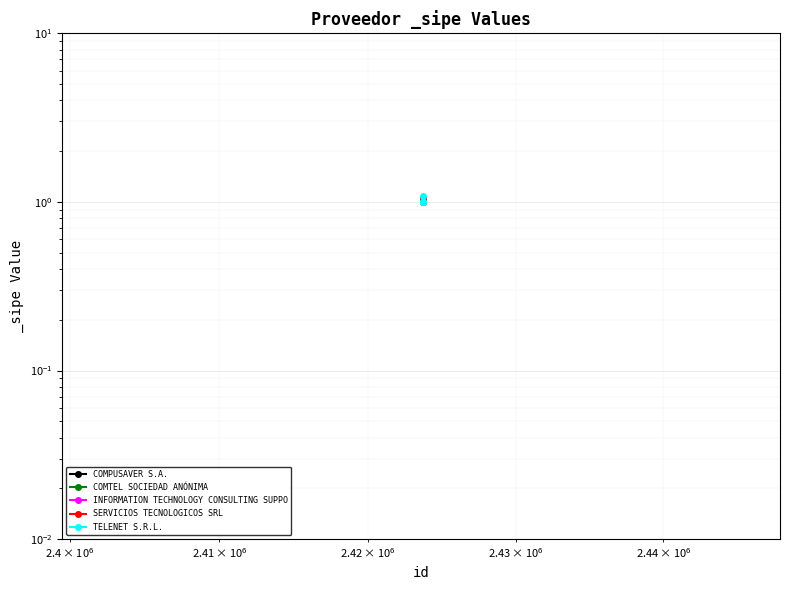

Is this an area chart (filled region under the line)?

No